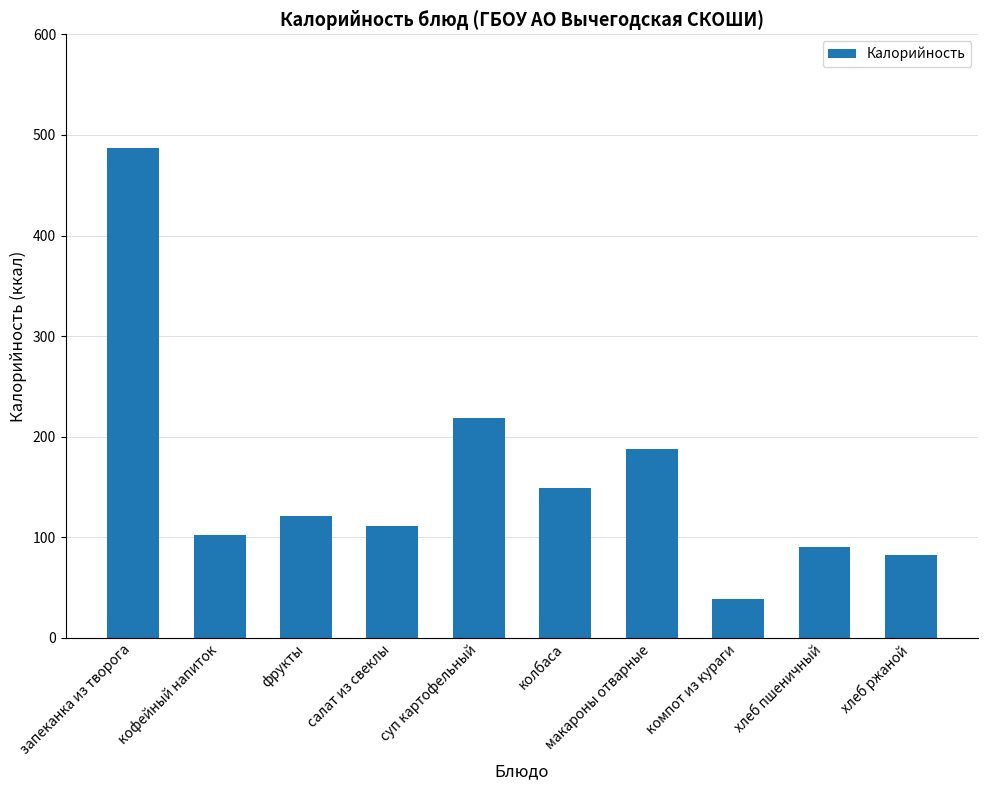

Rank the categories by value from highest to lowest.

запеканка из творога, суп картофельный, макароны отварные, колбаса, фрукты, салат из свеклы, кофейный напиток, хлеб пшеничный, хлеб ржаной, компот из кураги